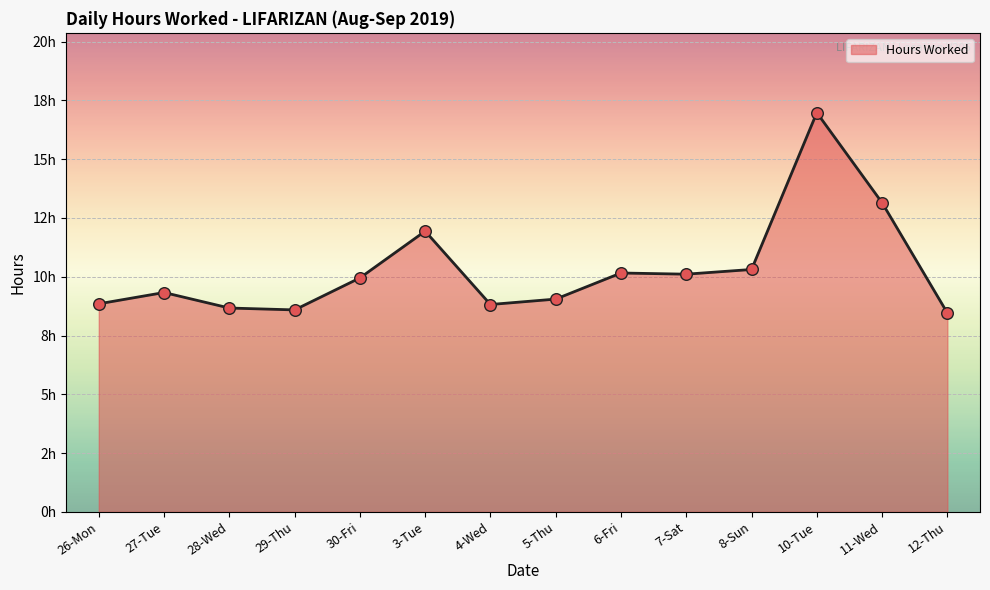

Between 28-Wed and 6-Fri, which is larger?

6-Fri